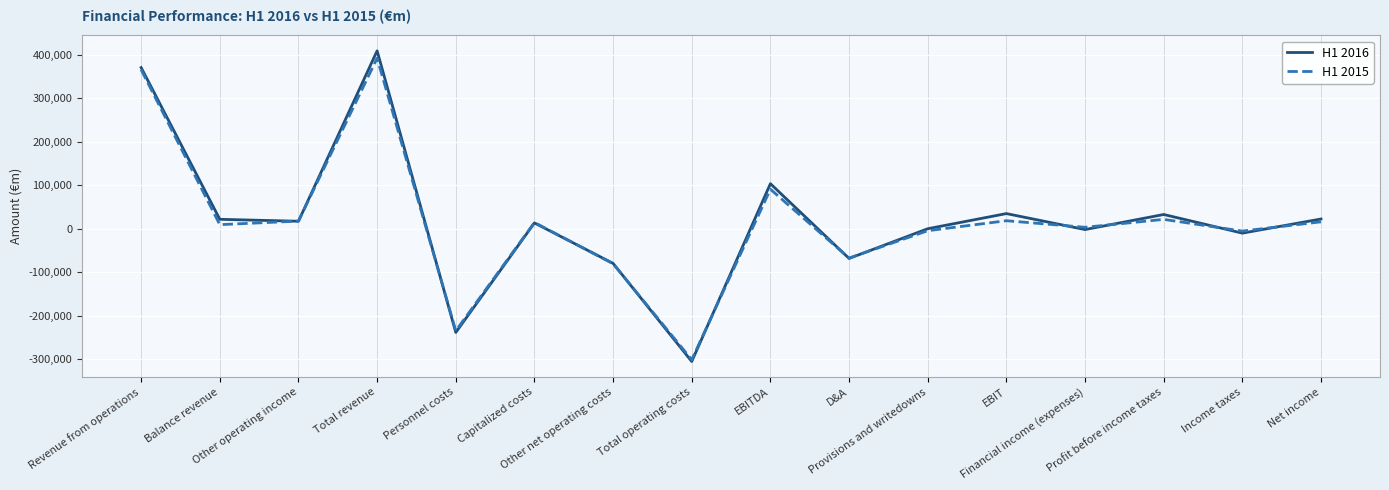

Where is the first local minimum for H1 2015?

Balance revenue